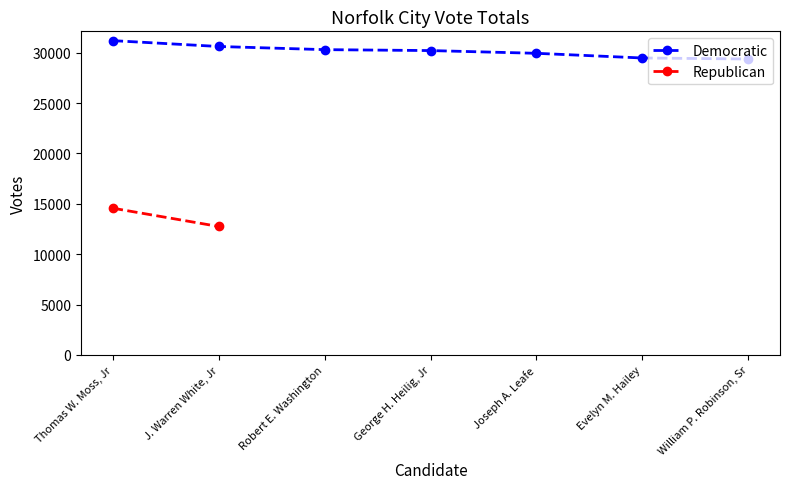

Rank the categories by value from lowest to highest.

William P. Robinson, Sr, Evelyn M. Hailey, Joseph A. Leafe, George H. Heilig, Jr, Robert E. Washington, J. Warren White, Jr, Thomas W. Moss, Jr